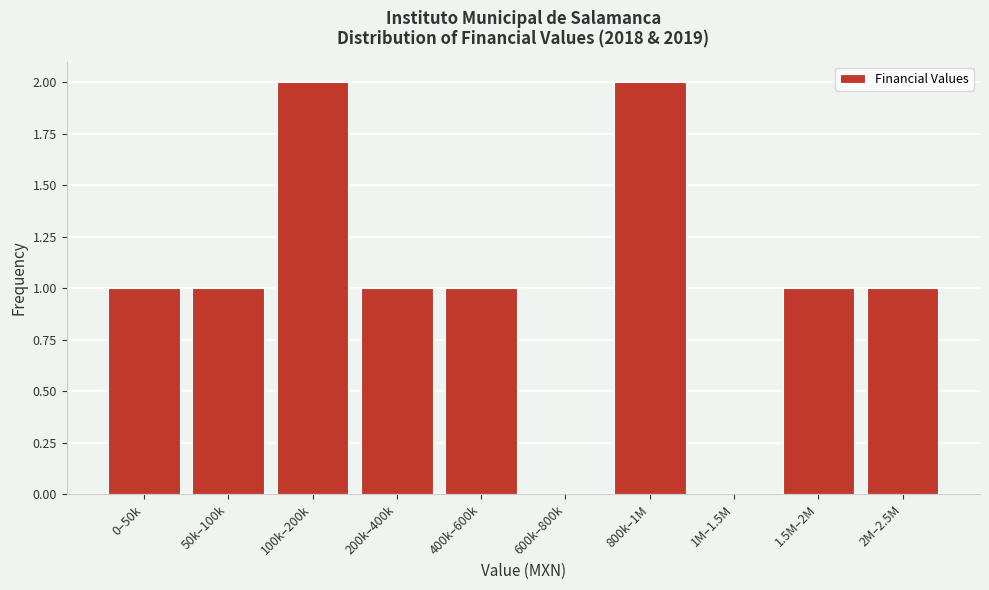

Reading left to right, what are all the values shown in this chart?

0–50k=1	50k–100k=1	100k–200k=2	200k–400k=1	400k–600k=1	600k–800k=0	800k–1M=2	1M–1.5M=0	1.5M–2M=1	2M–2.5M=1